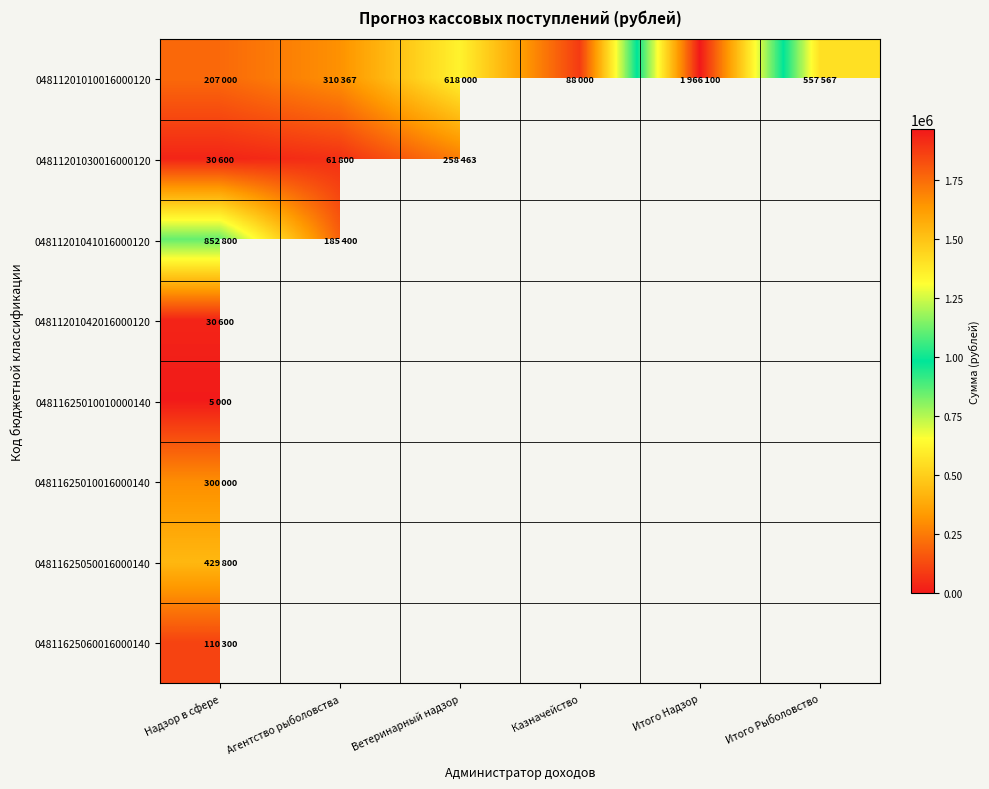

What is the greatest value displayed?

1966100.0